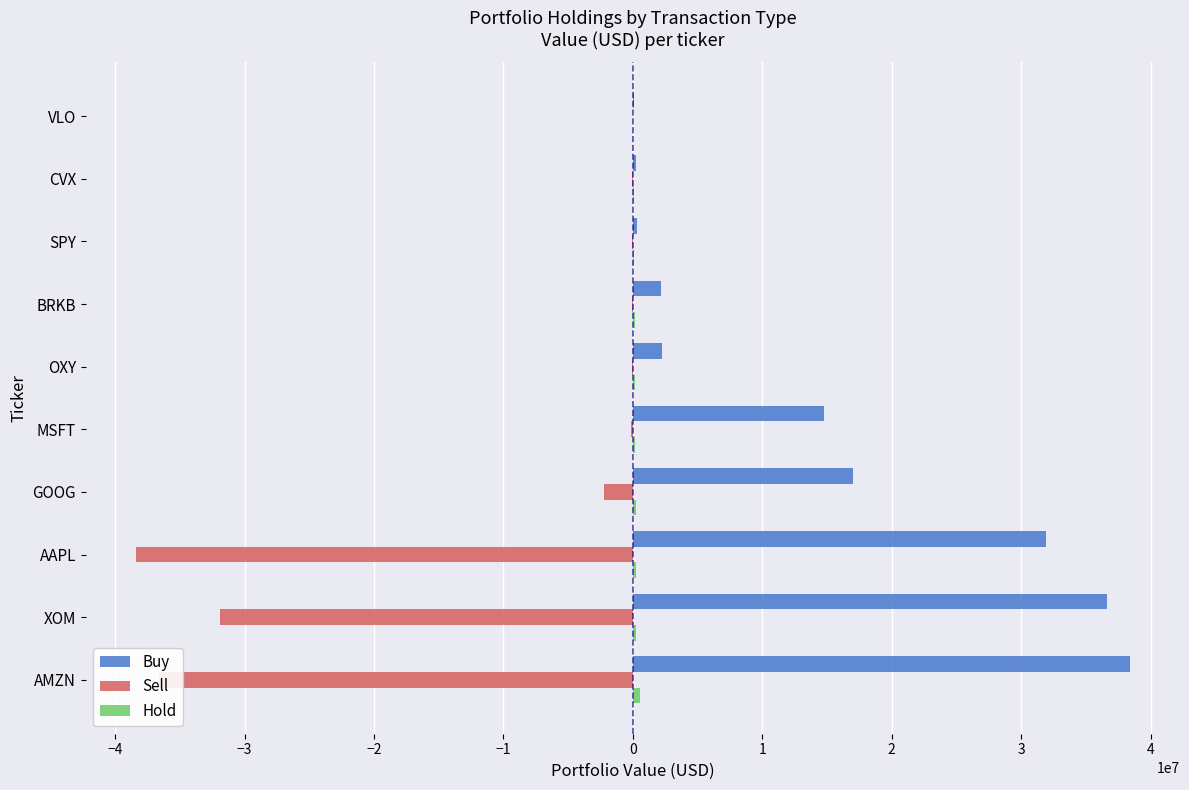

Which label corresponds to the largest value in the chart?

AMZN